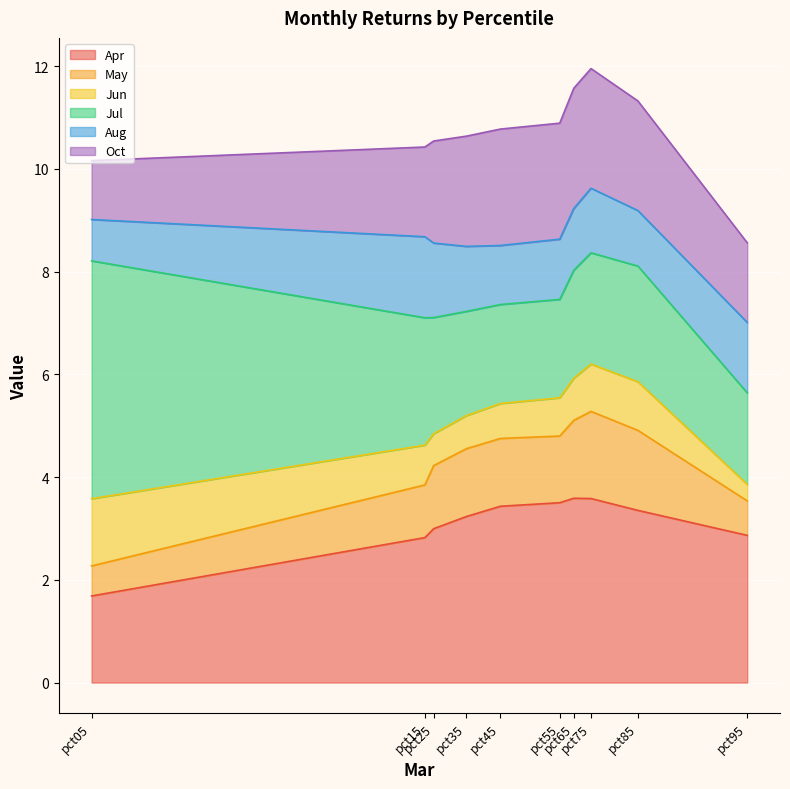

What is the lowest value of the Apr series?

1.7